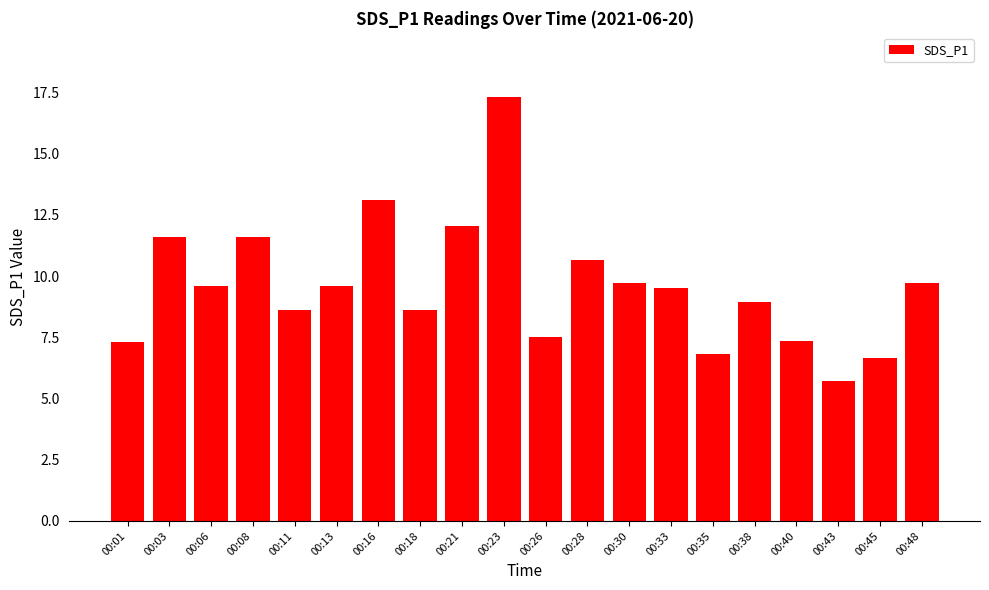

The chart shows a value of 17.1 at 00:48. True or false?

False